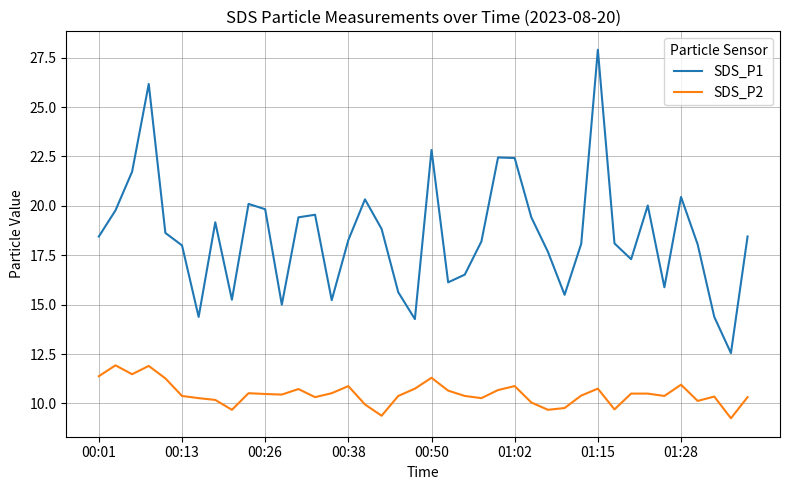

Rank the series by their maximum value, from lowest to highest.

SDS_P2, SDS_P1